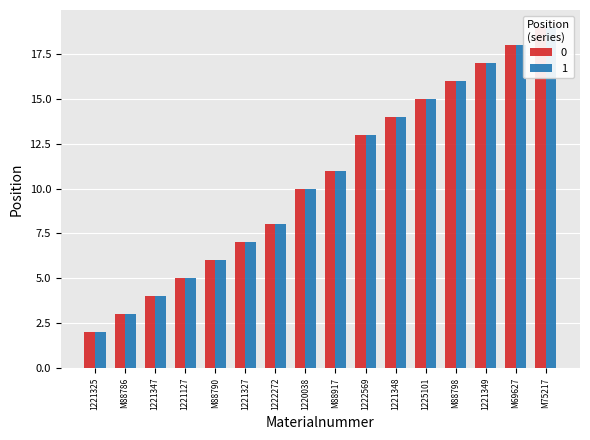

What is the sum of the 1 values at 1221327 and 1221325?

9